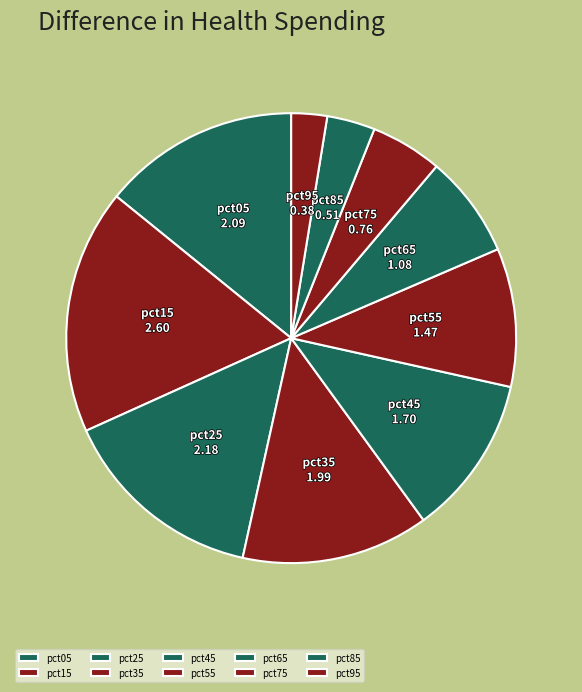

What is the smallest slice in the pie chart?

pct95